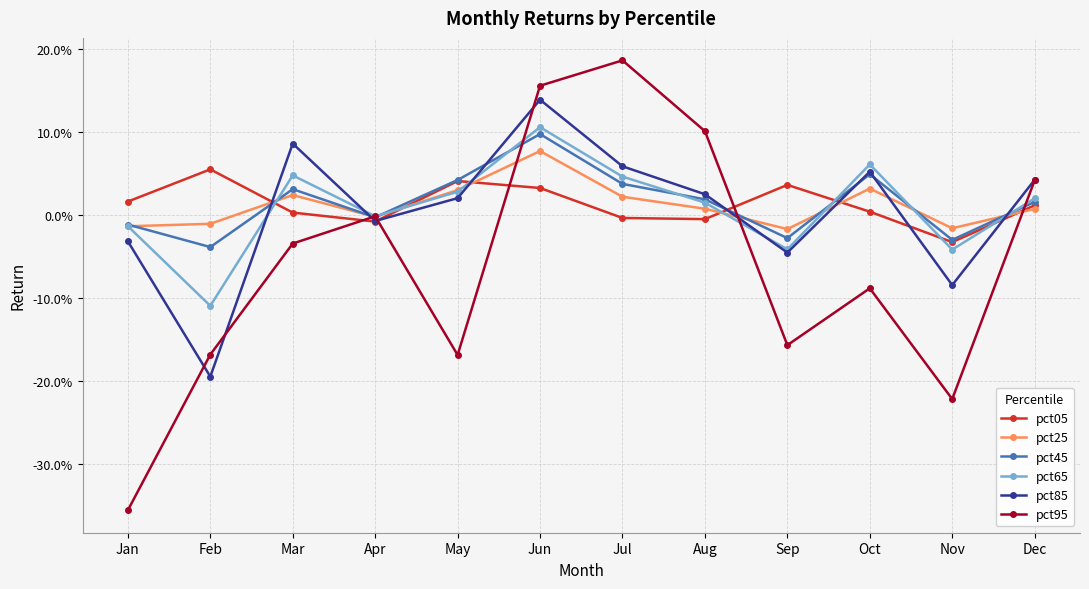

Which series has the largest total across all categories?

pct45